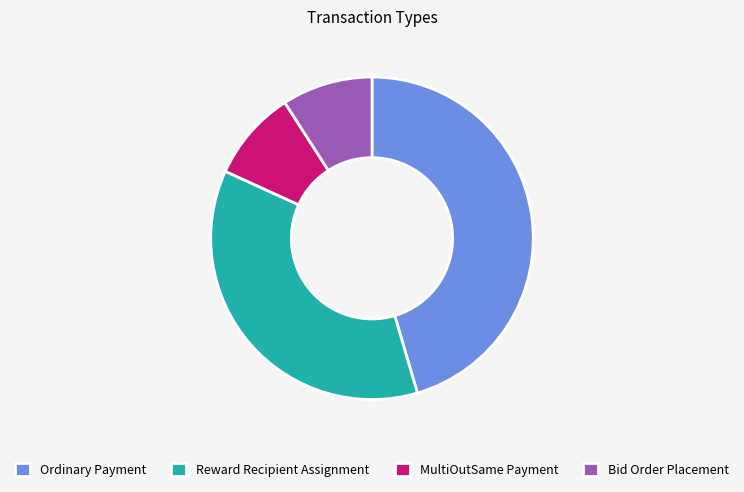

Does any single category account for the majority?

No